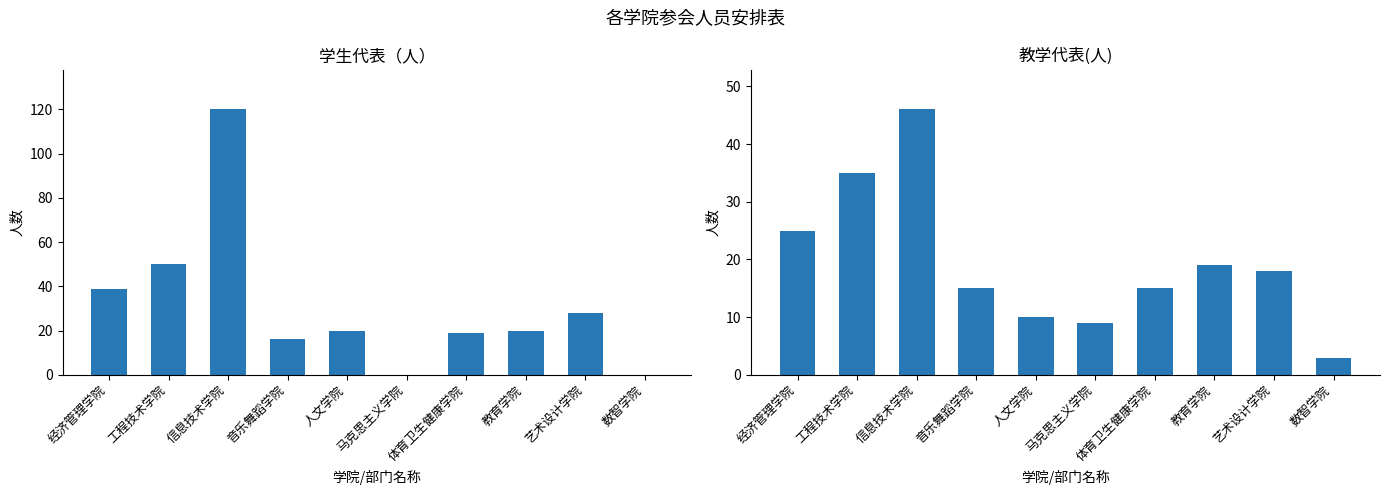

Are the bars horizontal?

No